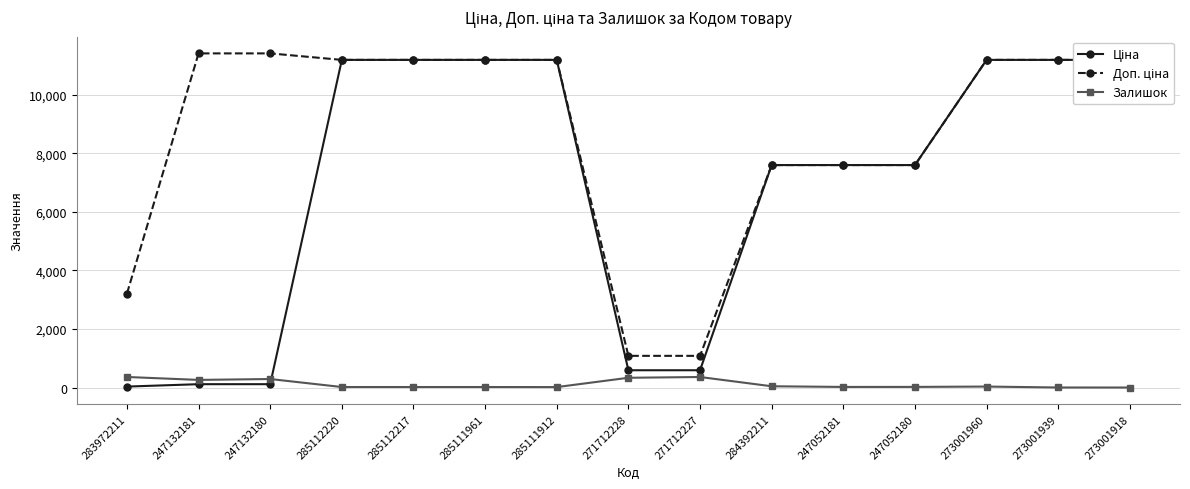

Rank the categories by Доп. ціна value from lowest to highest.

271712228, 271712227, 283972211, 284392211, 247052181, 247052180, 285112220, 285112217, 285111961, 285111912, 273001960, 273001939, 273001918, 247132181, 247132180